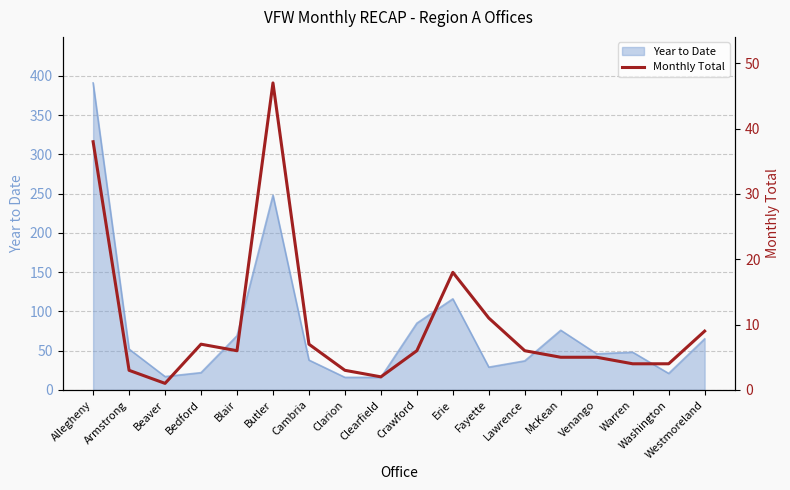

Where is Year to Date nearest to the value 203?

Butler